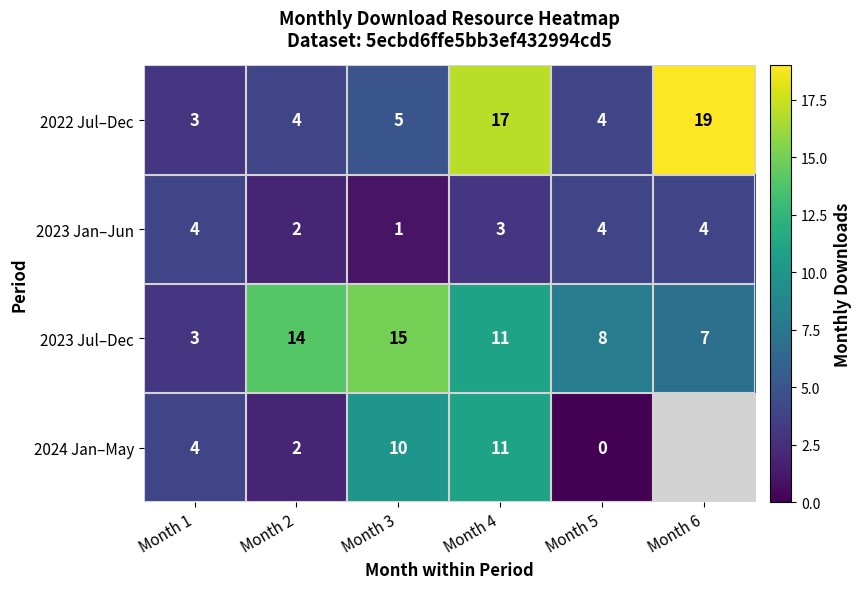

List the labels in order of 2023 Jul–Dec value, smallest first.

Month 1, Month 6, Month 5, Month 4, Month 2, Month 3